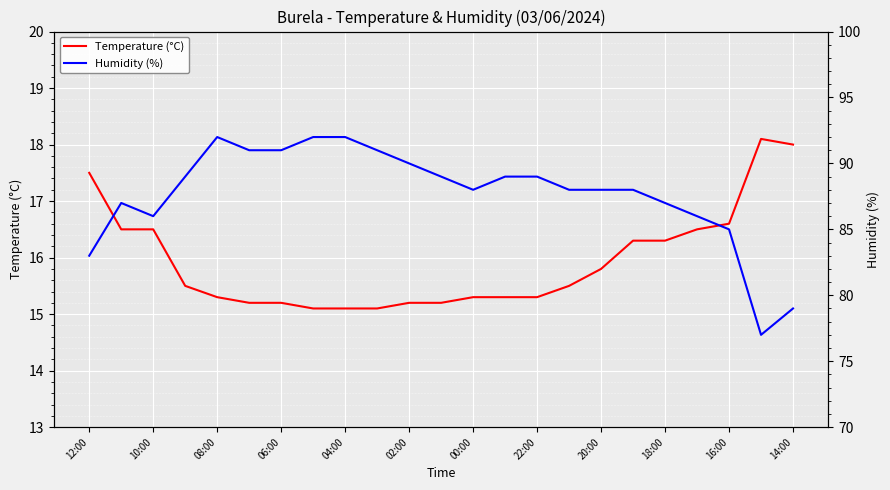

Reading left to right, what are all the values shown in this chart?

Temperature (°C): 17.5	16.5	16.5	15.5	15.3	15.2	15.2	15.1	15.1	15.1	15.2	15.2	15.3	15.3	15.3	15.5	15.8	16.3	16.3	16.5	16.6	18.1	18.0
Humidity (%): 83.0	87.0	86.0	89.0	92.0	91.0	91.0	92.0	92.0	91.0	90.0	89.0	88.0	89.0	89.0	88.0	88.0	88.0	87.0	86.0	85.0	77.0	79.0